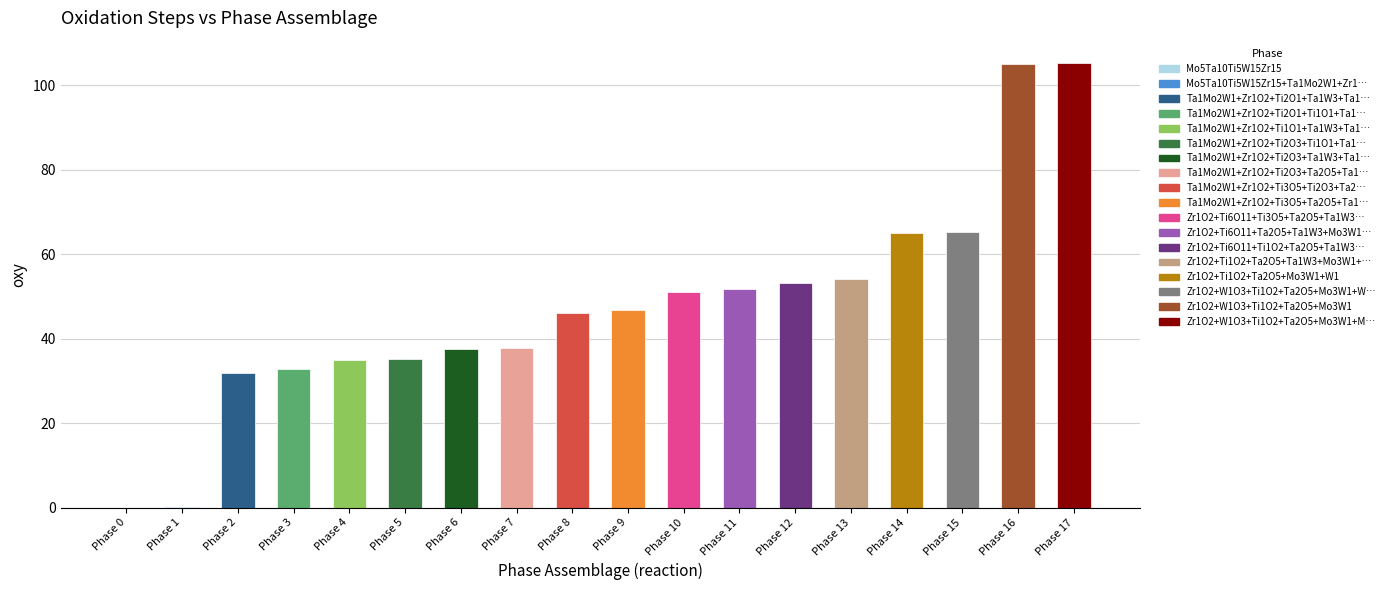

Rank the categories by value from highest to lowest.

Zr1O2+W1O3+Ti1O2+Ta2O5+Mo3W1+Mo1, Zr1O2+W1O3+Ti1O2+Ta2O5+Mo3W1, Zr1O2+W1O3+Ti1O2+Ta2O5+Mo3W1+W1, Zr1O2+Ti1O2+Ta2O5+Mo3W1+W1, Zr1O2+Ti1O2+Ta2O5+Ta1W3+Mo3W1+W1, Zr1O2+Ti6O11+Ti1O2+Ta2O5+Ta1W3+Mo3W1, Zr1O2+Ti6O11+Ta2O5+Ta1W3+Mo3W1+Mo1, Zr1O2+Ti6O11+Ti3O5+Ta2O5+Ta1W3+Mo1, Ta1Mo2W1+Zr1O2+Ti3O5+Ta2O5+Ta1W3+Mo1, Ta1Mo2W1+Zr1O2+Ti3O5+Ti2O3+Ta2O5+Ta1W3, Ta1Mo2W1+Zr1O2+Ti2O3+Ta2O5+Ta1W3+Ta1W1, Ta1Mo2W1+Zr1O2+Ti2O3+Ta1W3+Ta1W1, Ta1Mo2W1+Zr1O2+Ti2O3+Ti1O1+Ta1W3+Ta1W1, Ta1Mo2W1+Zr1O2+Ti1O1+Ta1W3+Ta1W1, Ta1Mo2W1+Zr1O2+Ti2O1+Ti1O1+Ta1W3+Ta1W1, Ta1Mo2W1+Zr1O2+Ti2O1+Ta1W3+Ta1W1, Mo5Ta10Ti5W15Zr15+Ta1Mo2W1+Zr1O2+Ti2O1, Mo5Ta10Ti5W15Zr15